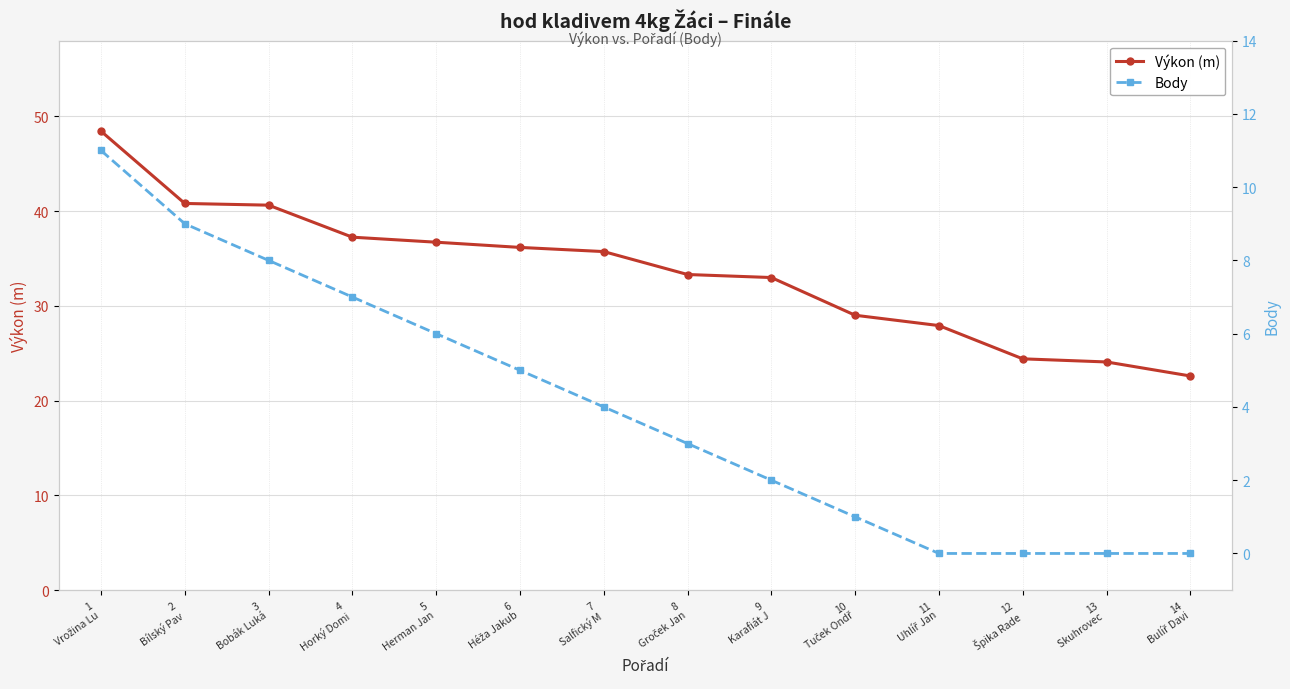

What are all the series names shown in the legend?

Výkon (m), Body